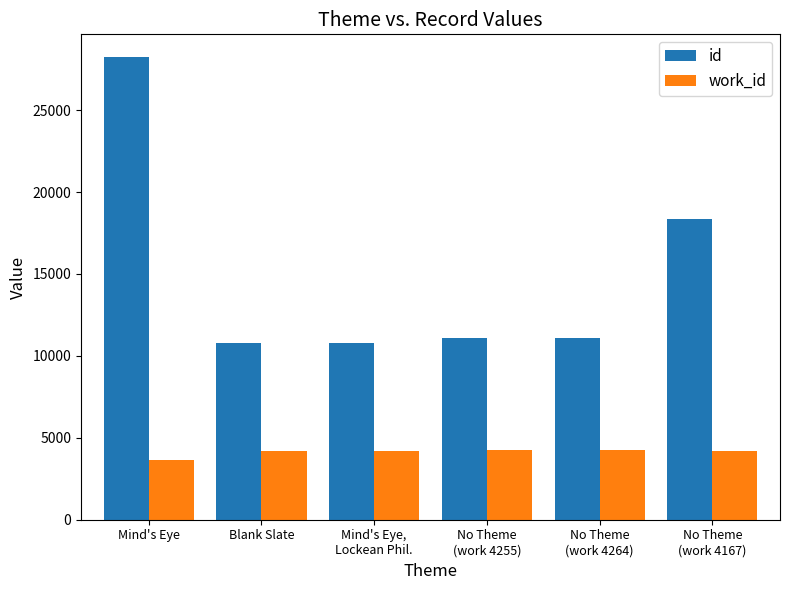

What is the label of the 2nd bar from the left?

Blank Slate